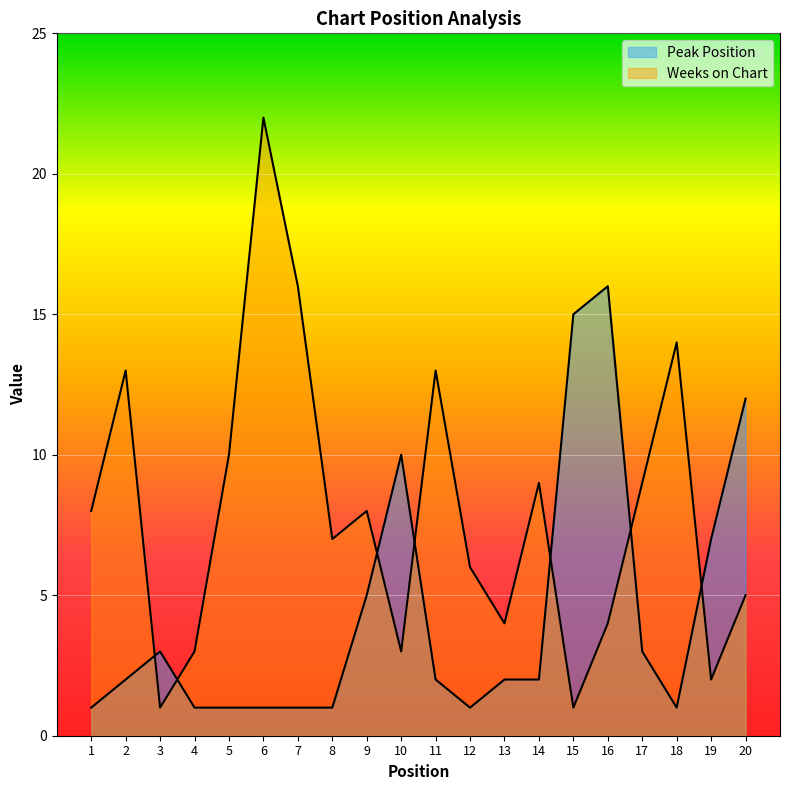

What is the total value across all series at 5?

11